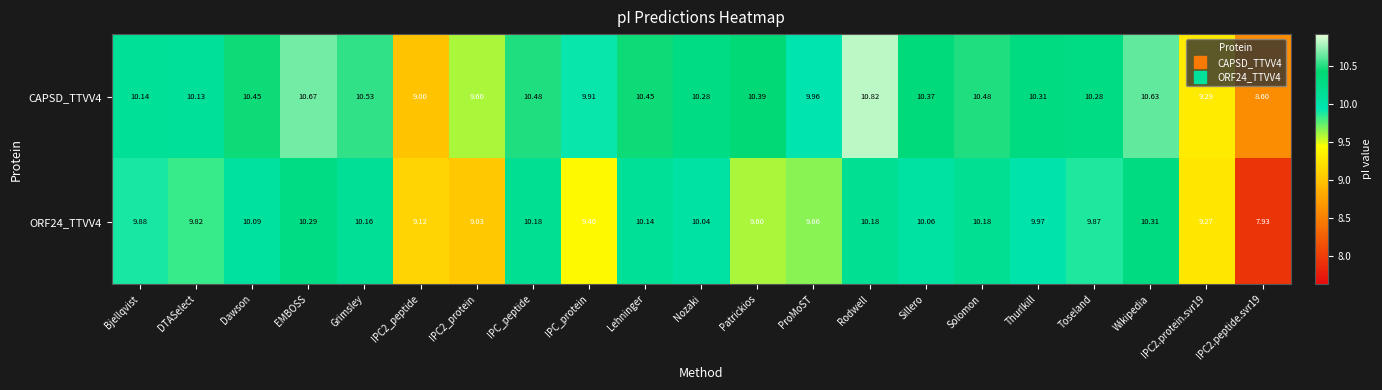

How many data points in CAPSD_TTVV4 are less than 10?

6